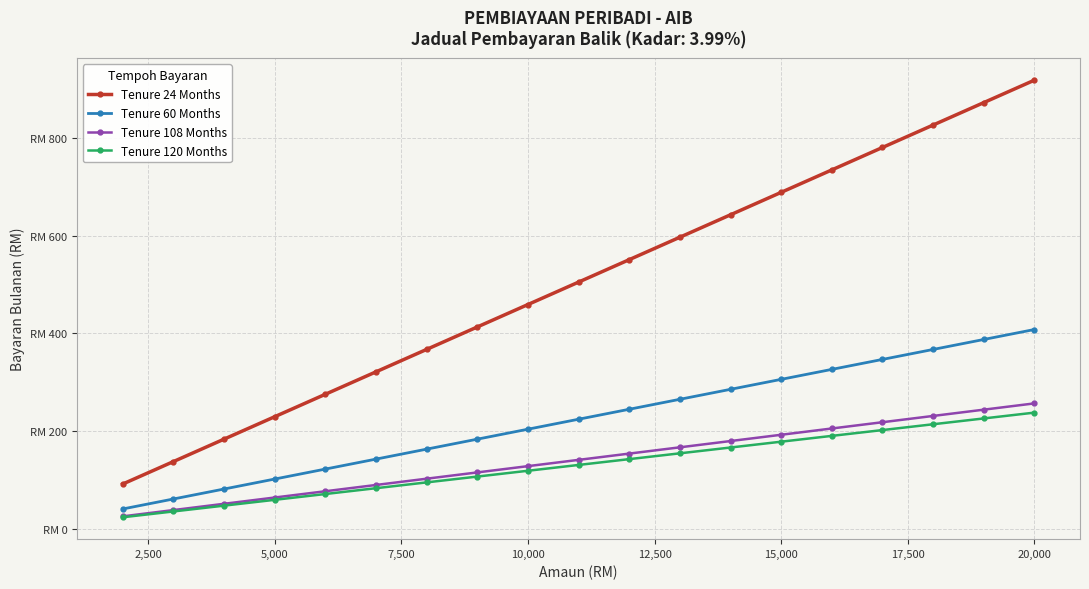

Is this an area chart (filled region under the line)?

No